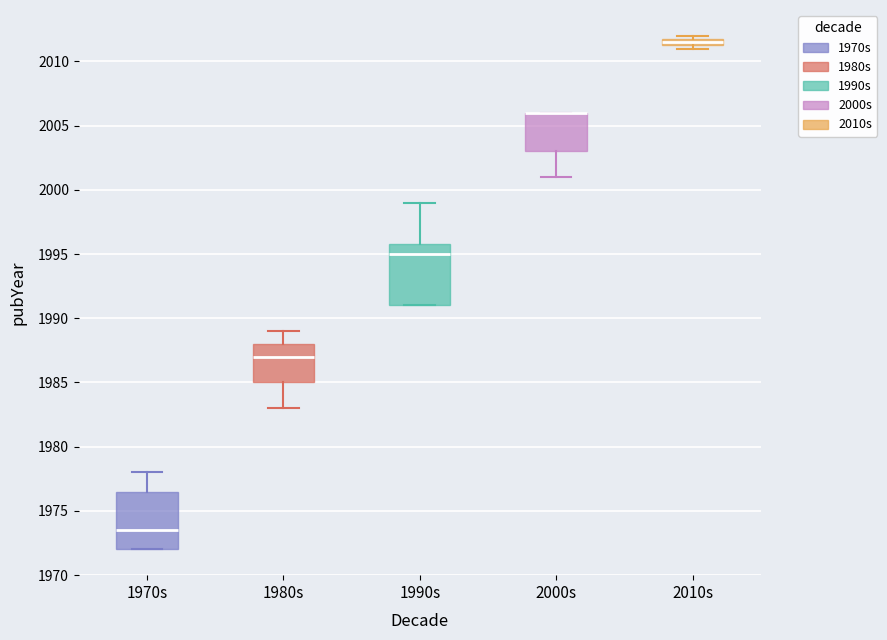

Where does the median line of the box for 1980s sit on the y-axis? The values are not printed on the chart, so give them approximately, as read against the axis.

1987.0